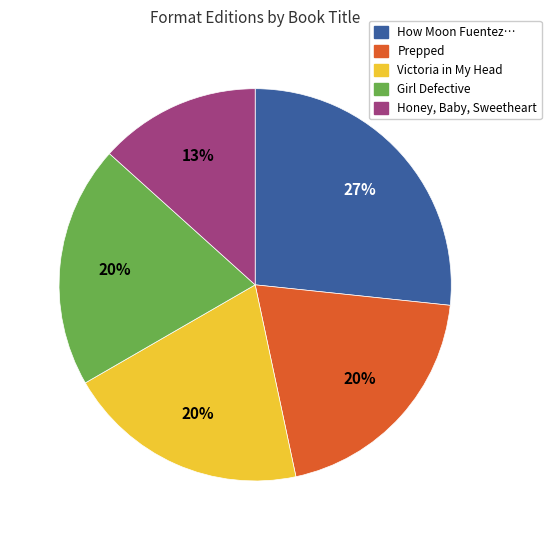

How many segments does this pie chart have?

5